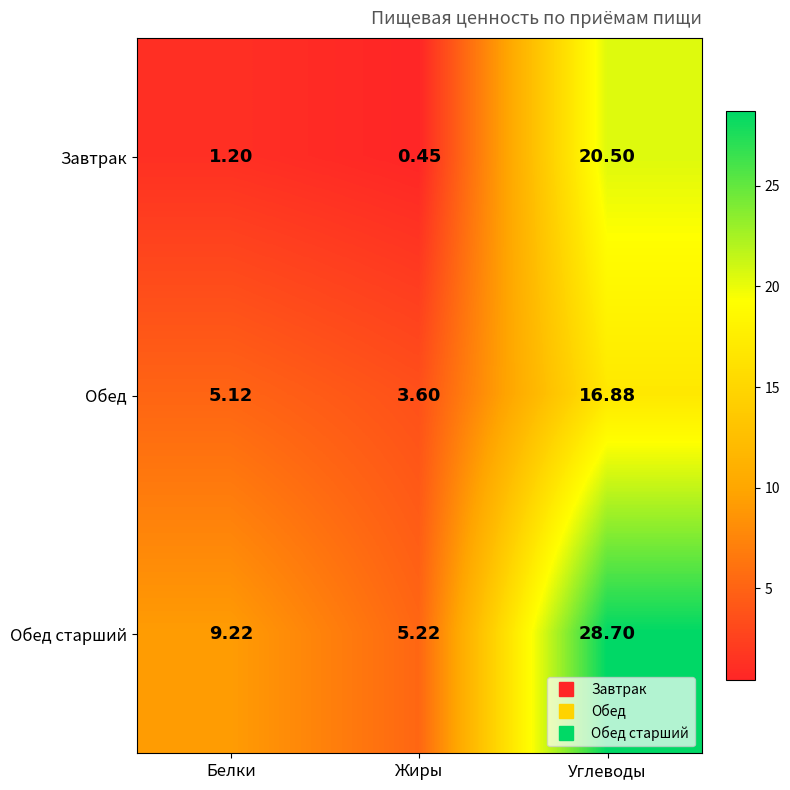

At which label is Обед старший closest to 16?

Белки